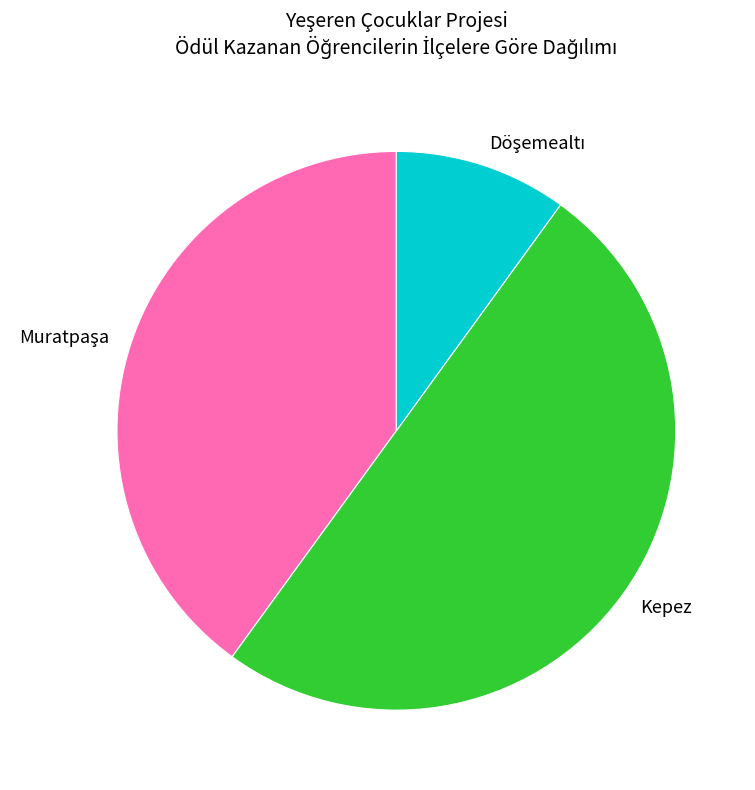

Which slice represents more than half of the pie?

Kepez